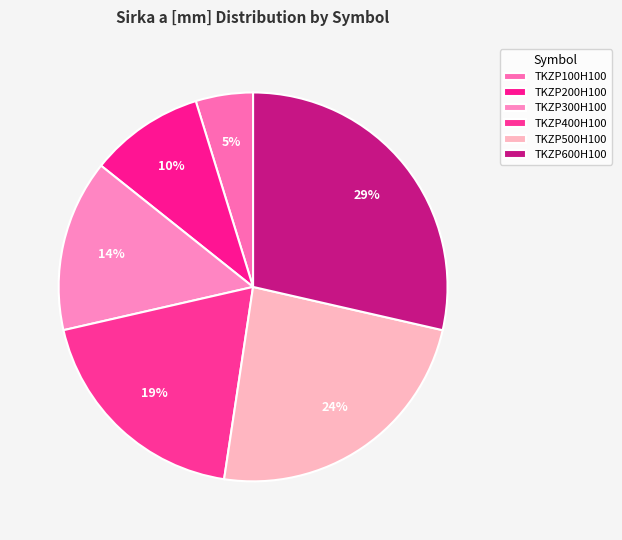

How many segments does this pie chart have?

6